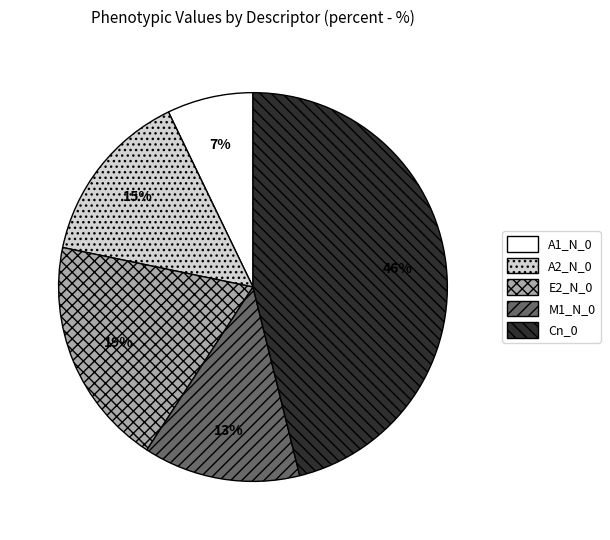

How many slices are in this pie chart?

5